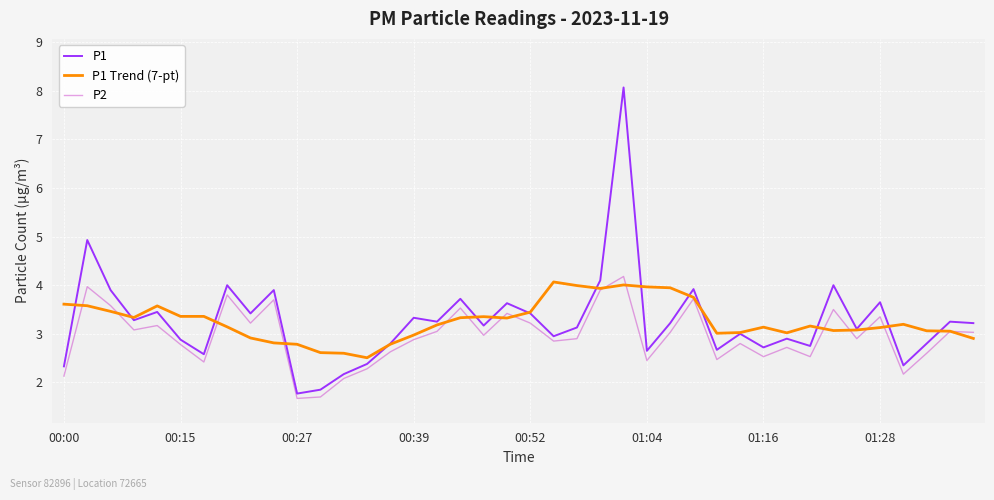

True or false: P1 has more than 2 points higher than both neighbors.

True